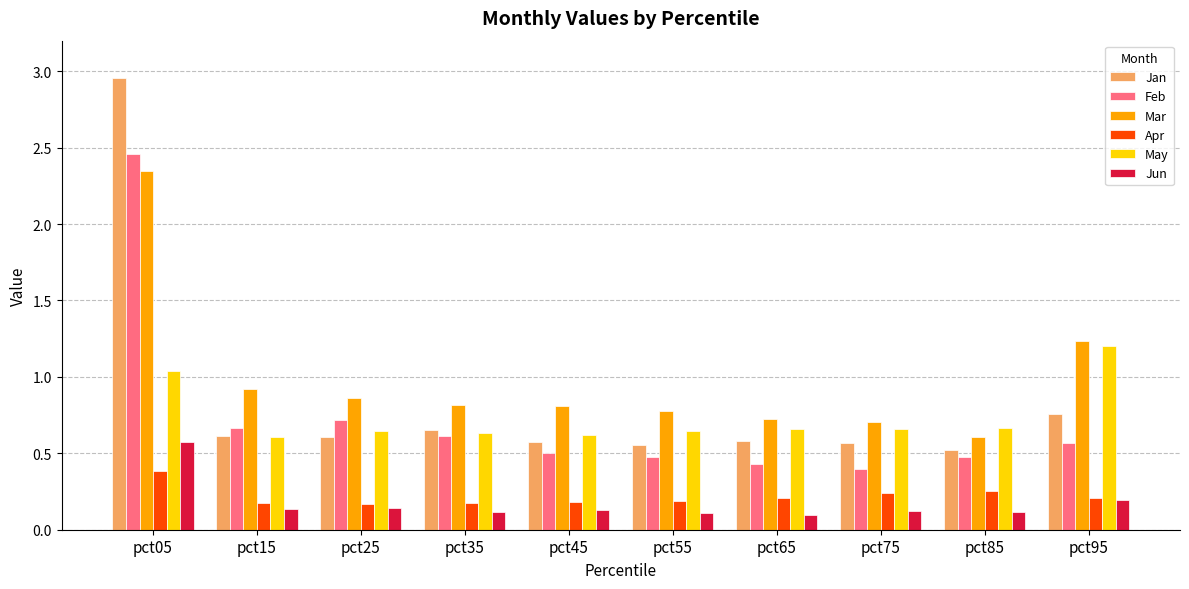

What is the sum of all Mar values?

9.8